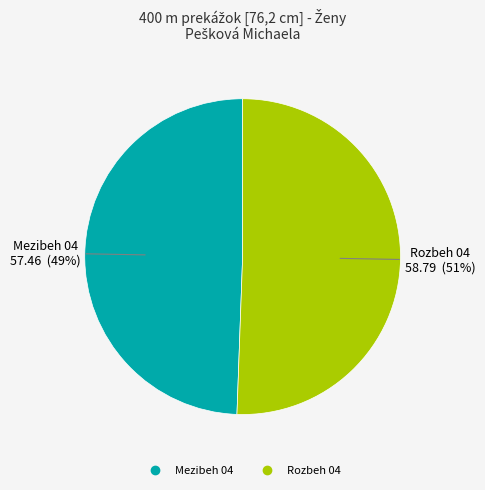

To the nearest percent, what is the combined percentage of Rozbeh 04 and Mezibeh 04?

100%